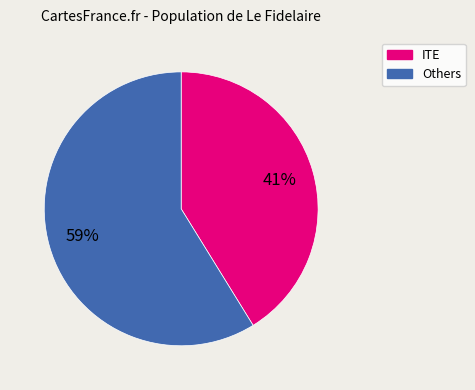

Is there a majority slice in this chart?

Yes